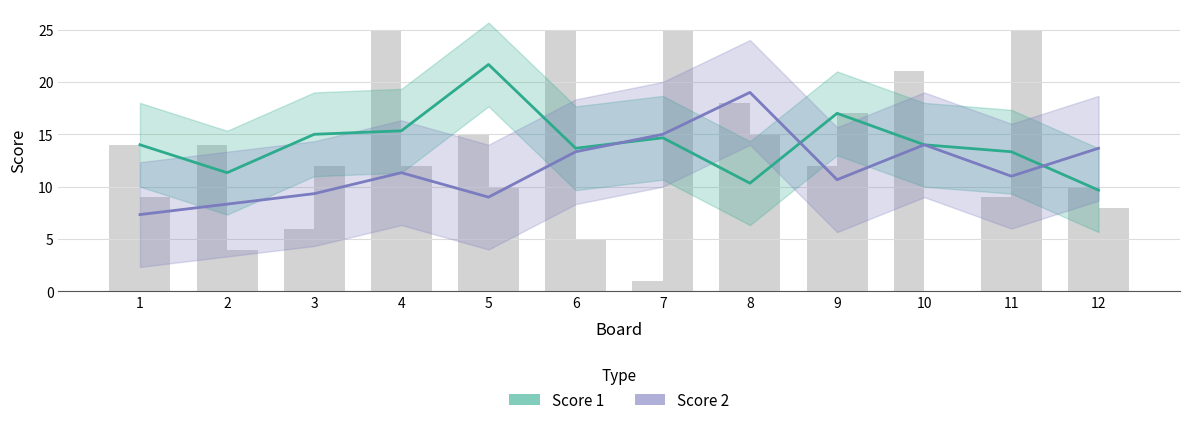

What is the value of the Score 1 bar at the 7th from the left?

14.7